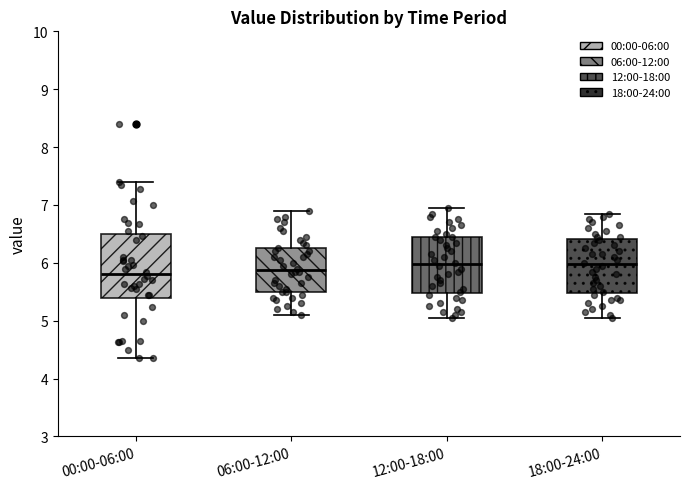

Where does the median line of the box for 18:00-24:00 sit on the y-axis? The values are not printed on the chart, so give them approximately, as read against the axis.

6.0